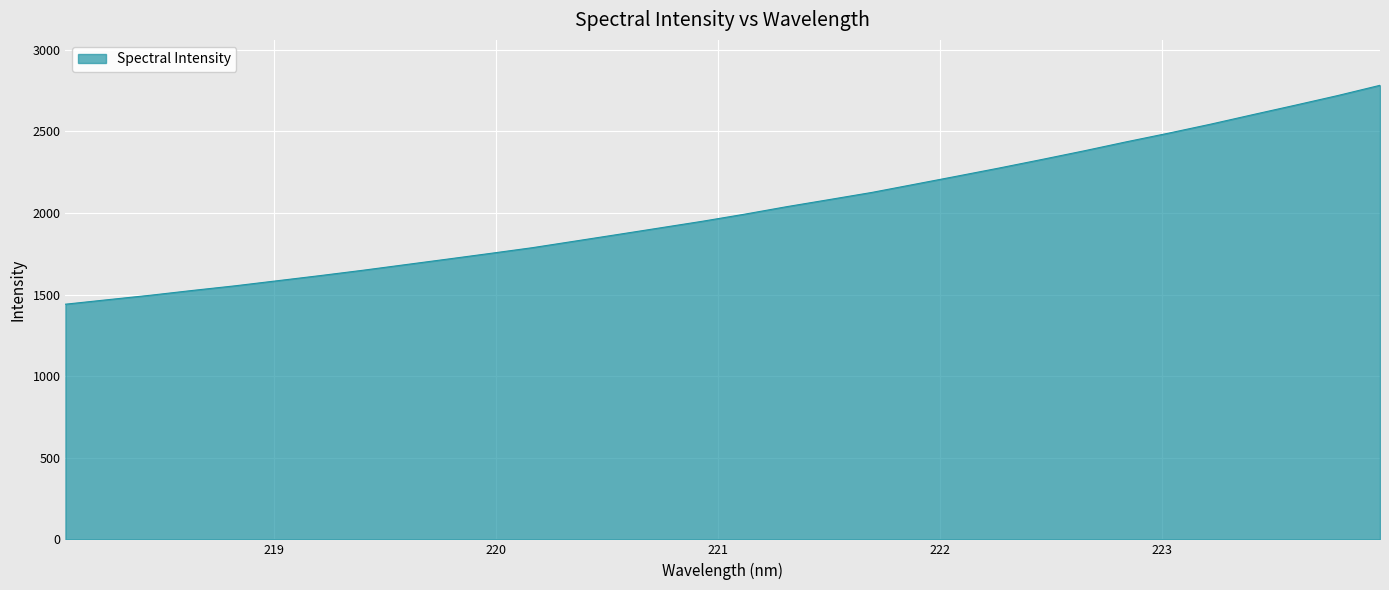

What is the smallest value displayed?

1441.1